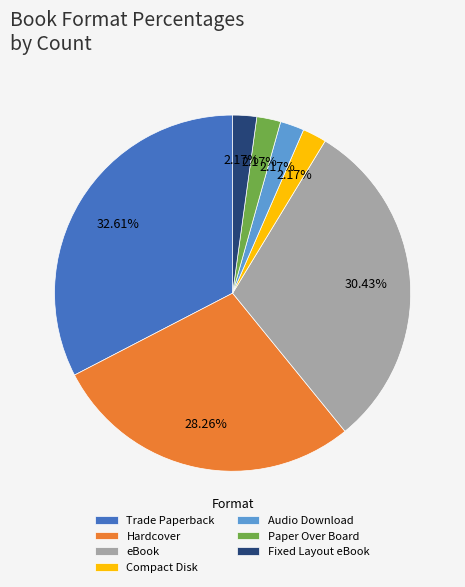

What is the ratio of the value at Compact Disk to the value at Audio Download?

1.0